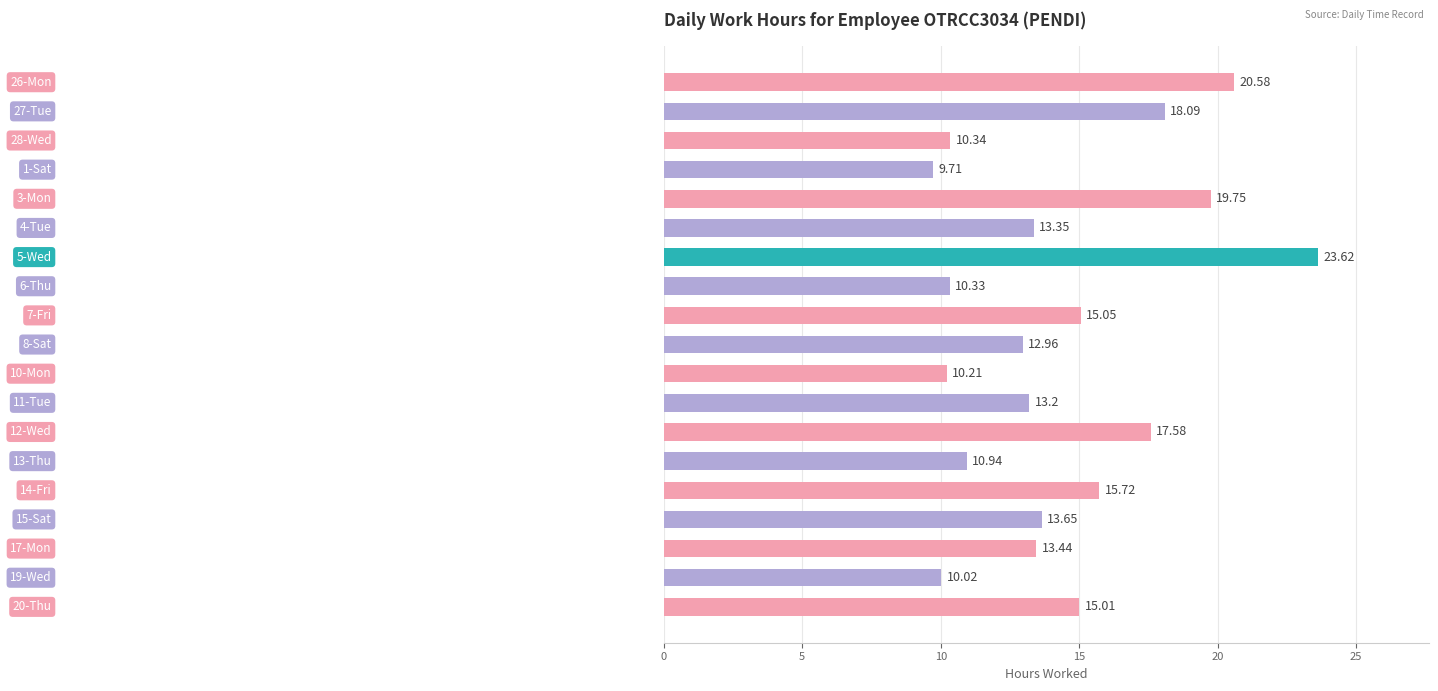

What is the difference between the maximum and second lowest values?

13.6